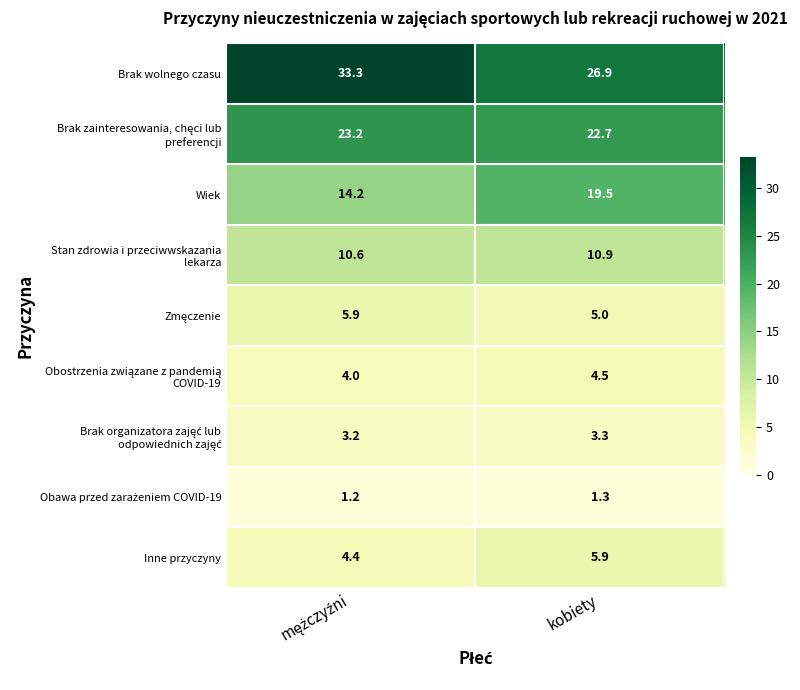

Which series has the widest spread of values?

Brak wolnego czasu